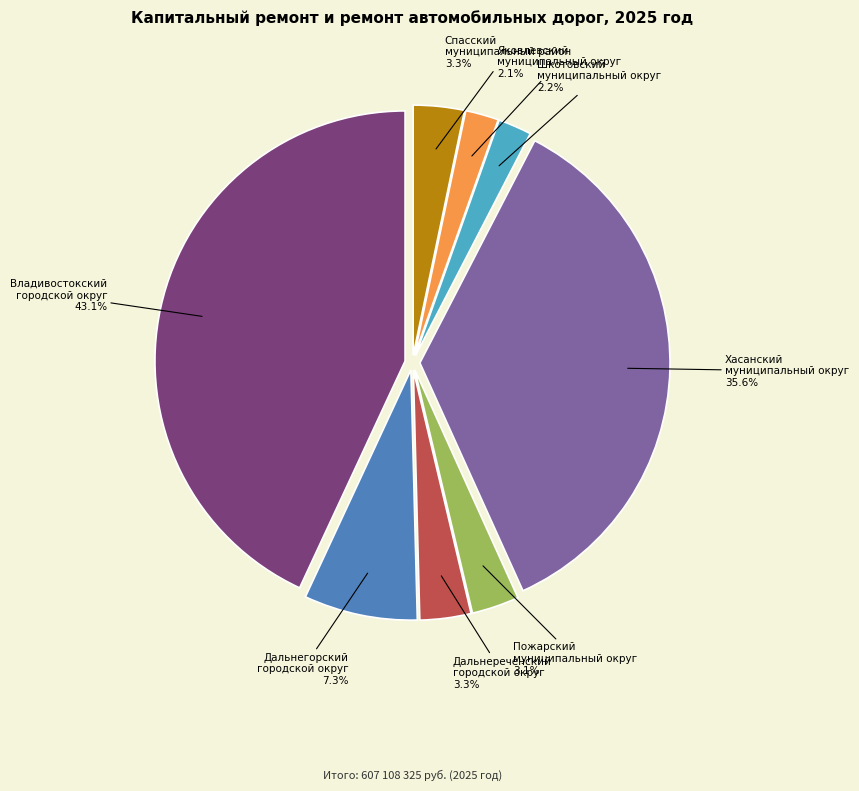

Is there a majority slice in this chart?

No